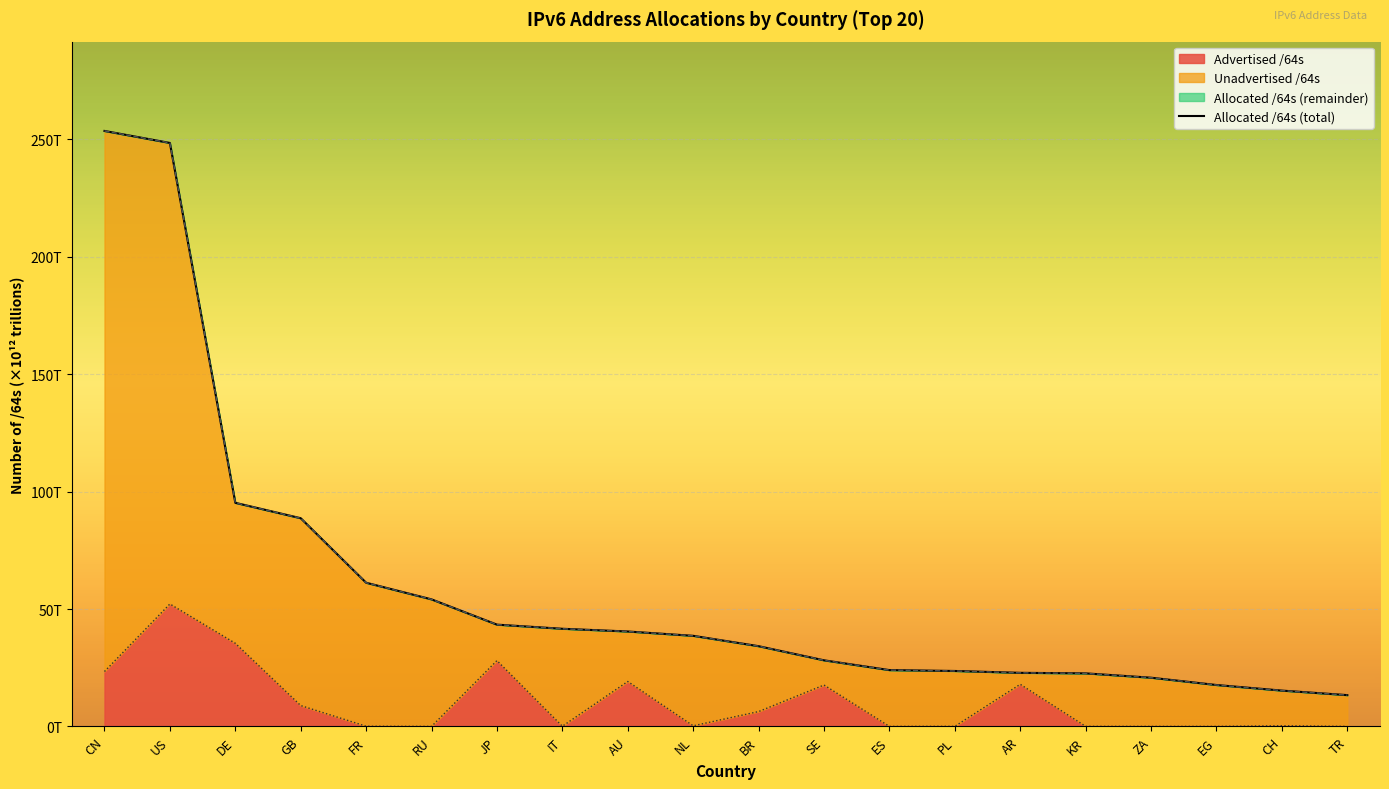

What is the ratio of the value at RU to the value at FR?

0.9